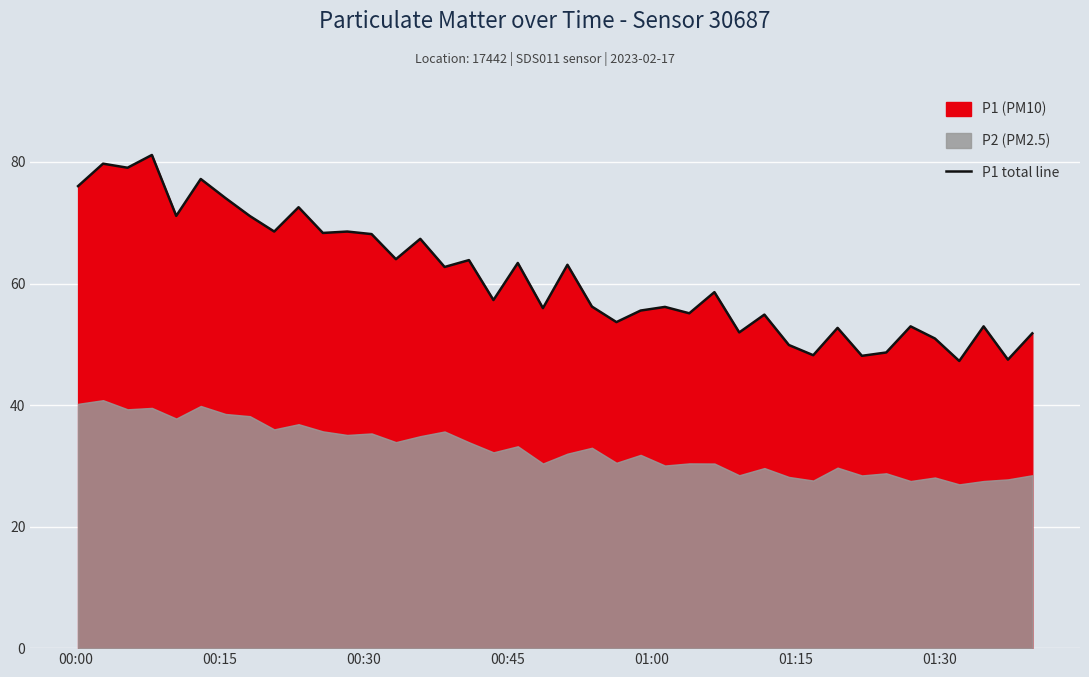

Where does the data first go above 58?

00:00